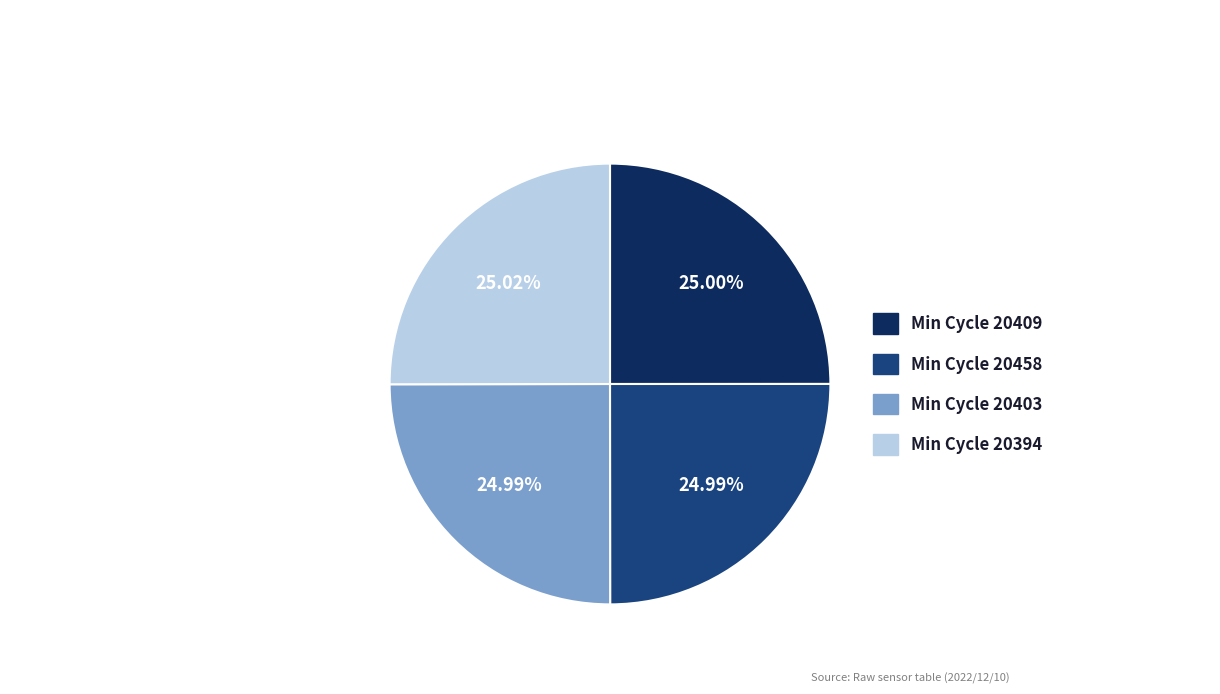

Is there a majority slice in this chart?

No